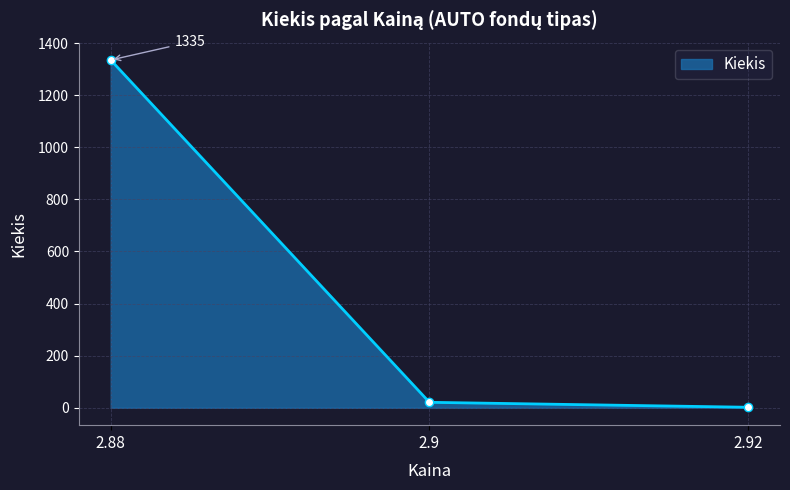

List the labels in order of value, largest first.

2.88, 2.9, 2.92